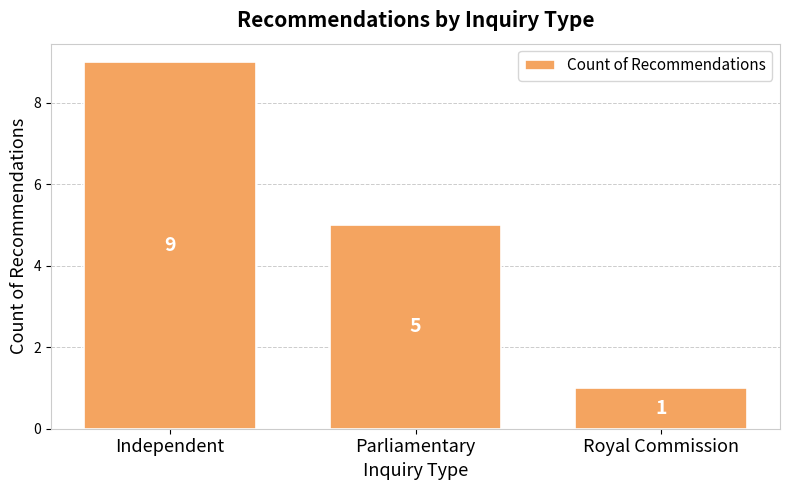

At which category does the chart reach its peak across all series?

Independent